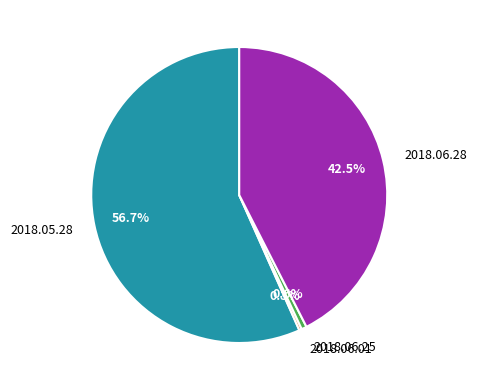

Which category has the biggest portion of the pie?

2018.05.28